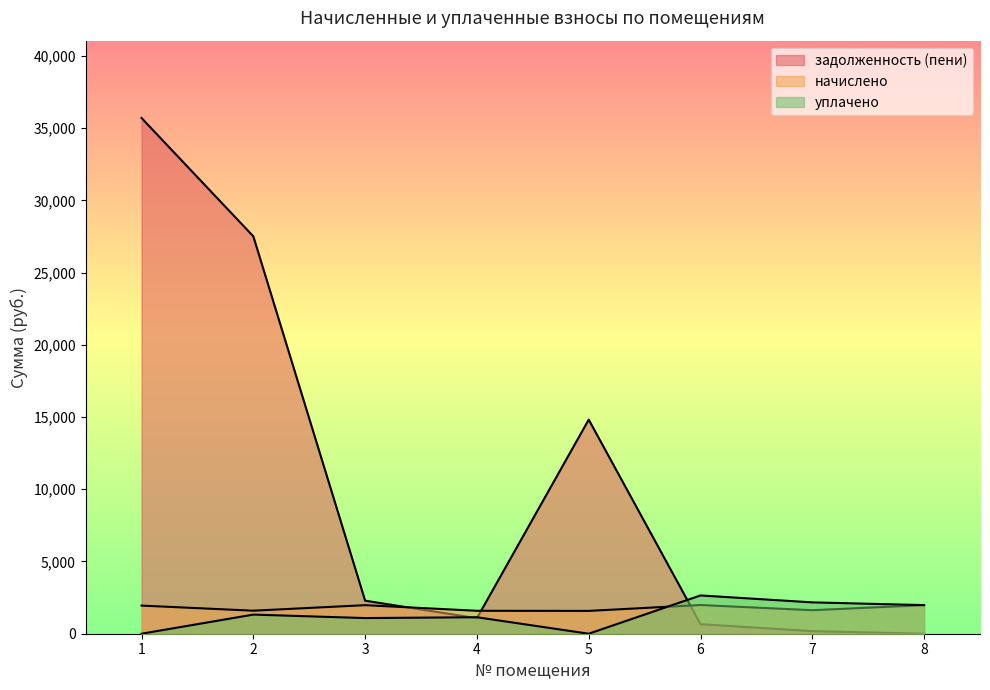

Between 1 and 4, which series saw the biggest shift?

задолженность (пени)